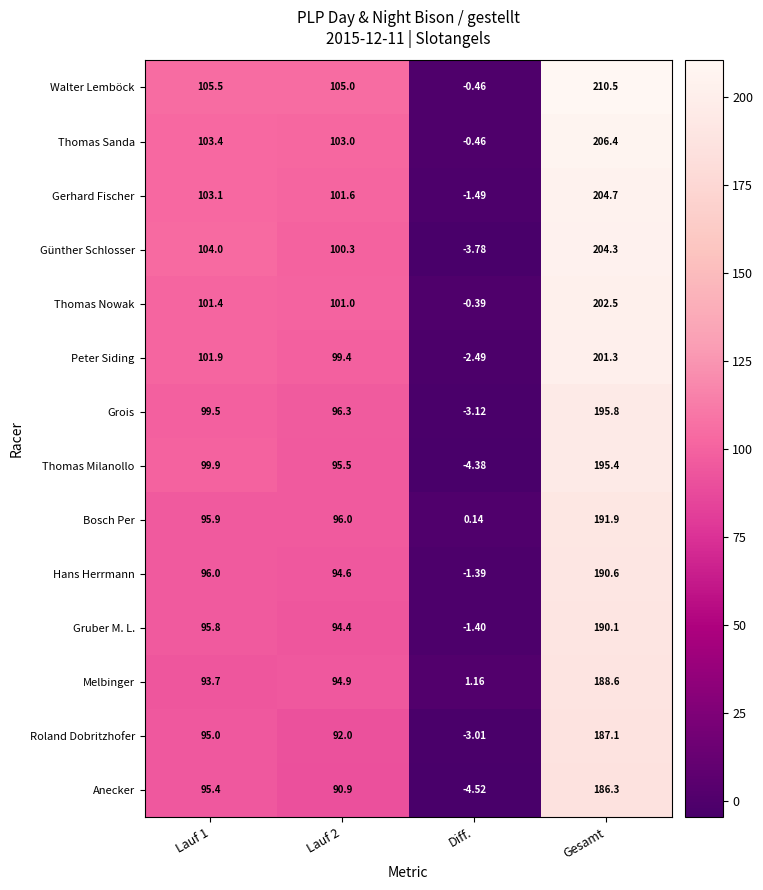

How many data points does each series have?

4